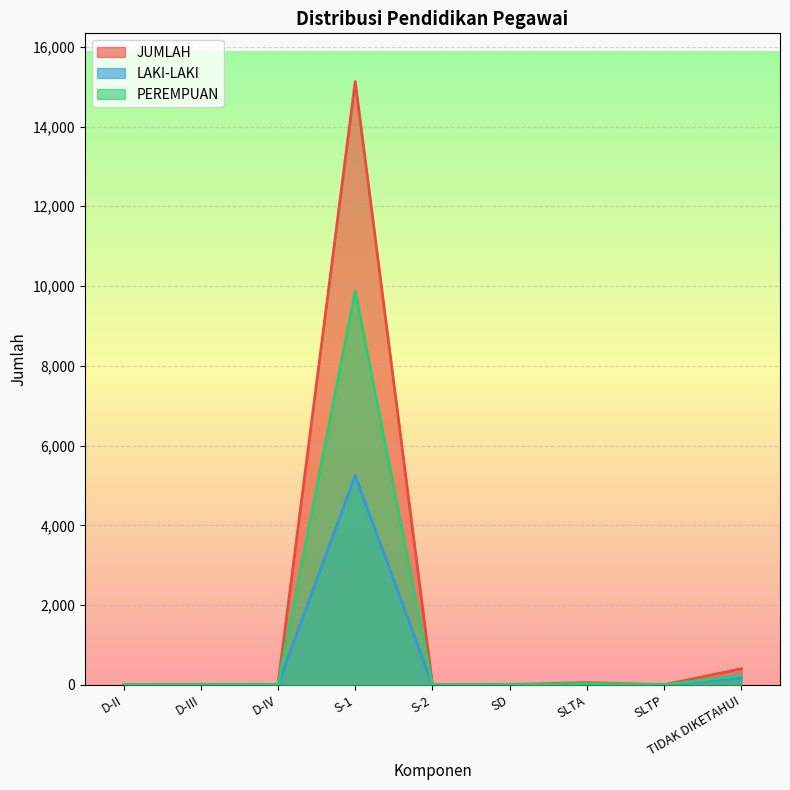

How many lines are shown in the chart?

3